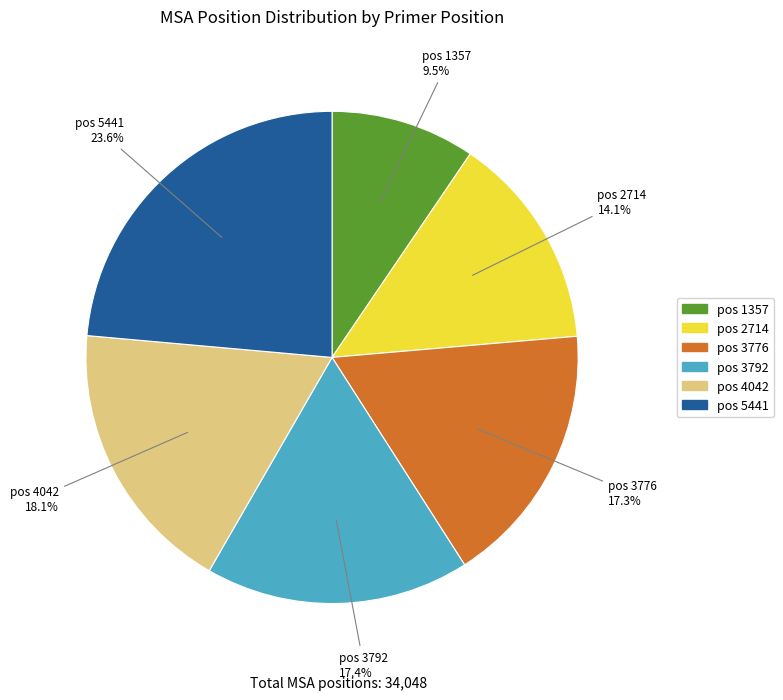

Count the number of slices in the pie.

6